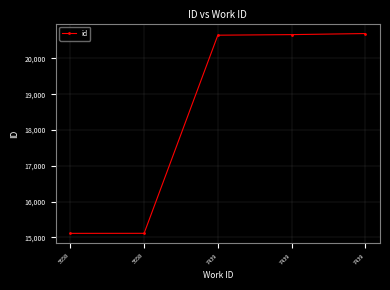

What is the minimum value shown in the chart?

15112